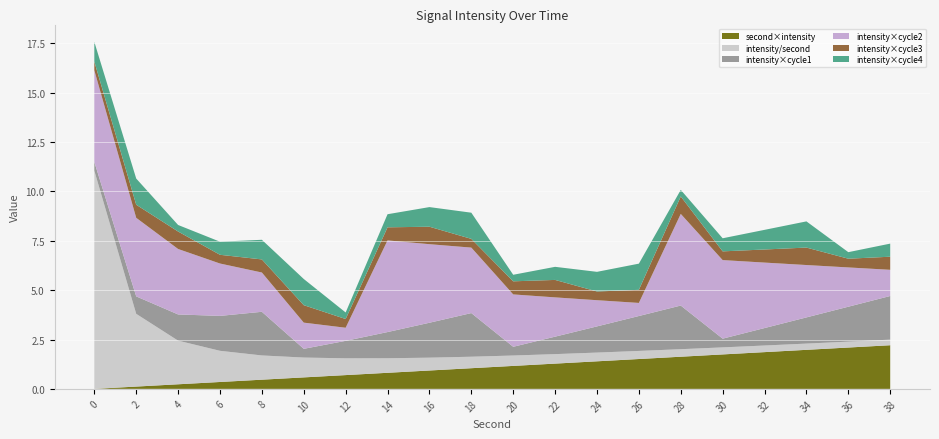

What is the maximum value for second×intensity?

2.2